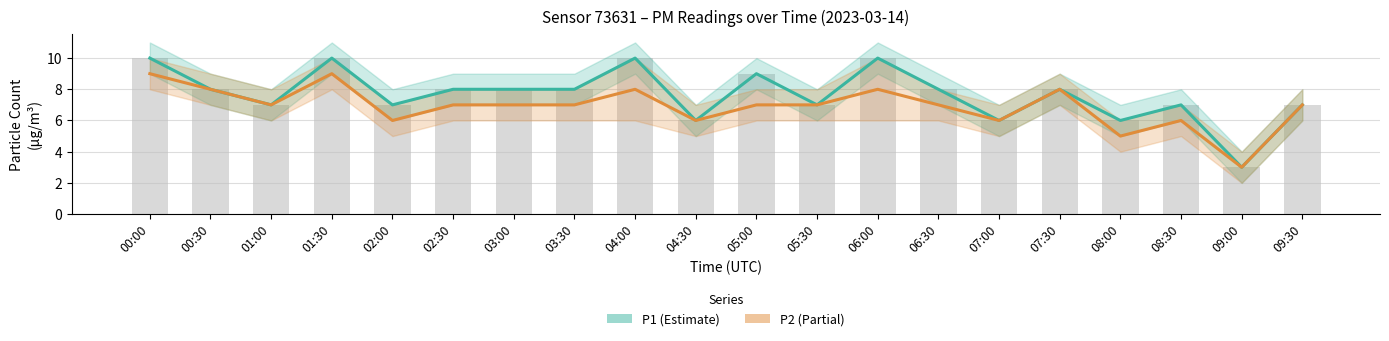

What is the difference between the maximum and minimum values in the P2 (Partial) series?

6